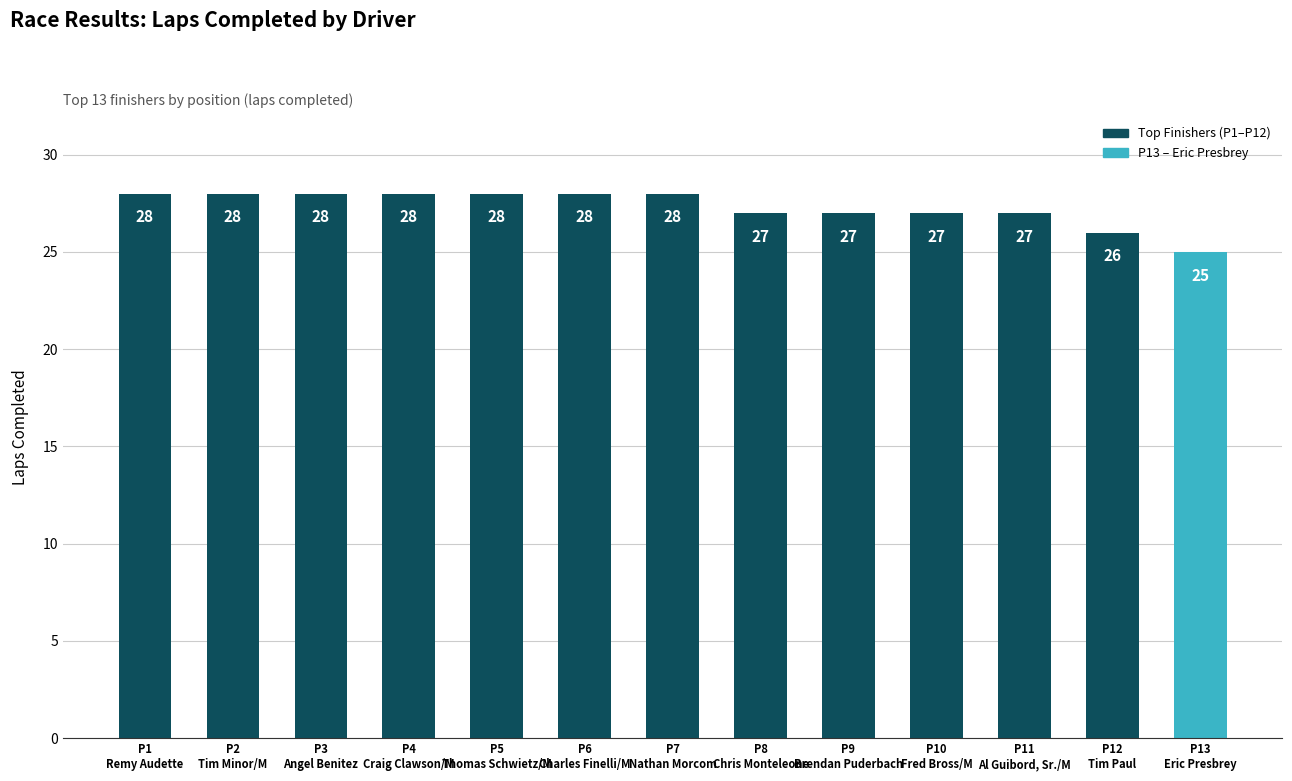

What is the value of the 8th bar from the left?

27